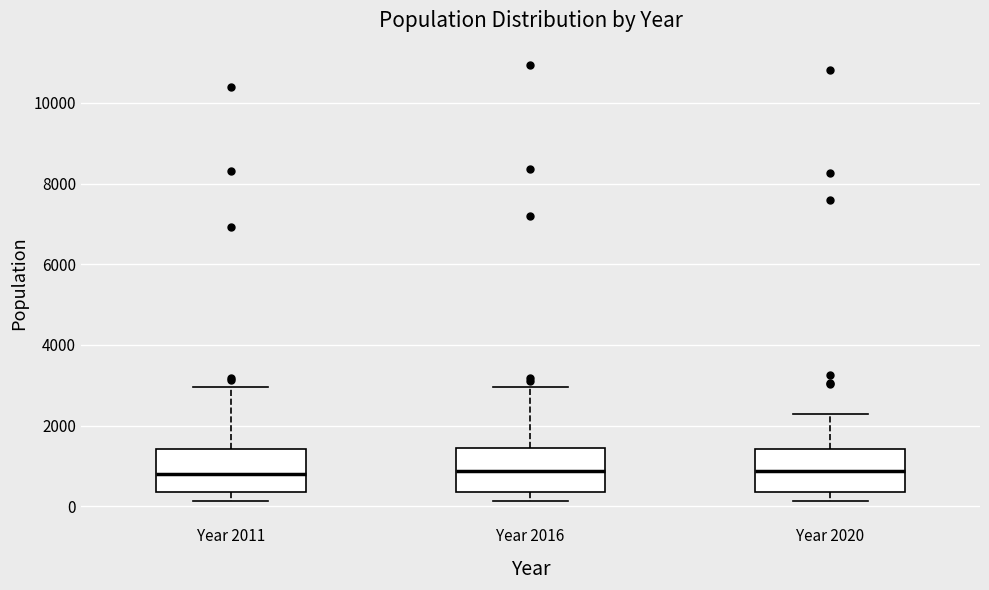

Reading left to right, read every box against the y-axis: the position of its median line, the range the box covers, and the ends of its whiskers. The values are not printed on the chart, so give them approximately, as read against the axis.

Year 2011: median 800, box 400 to 1400, whiskers 200 to 3000
Year 2016: median 800, box 400 to 1400, whiskers 200 to 3000
Year 2020: median 800, box 400 to 1400, whiskers 200 to 2200